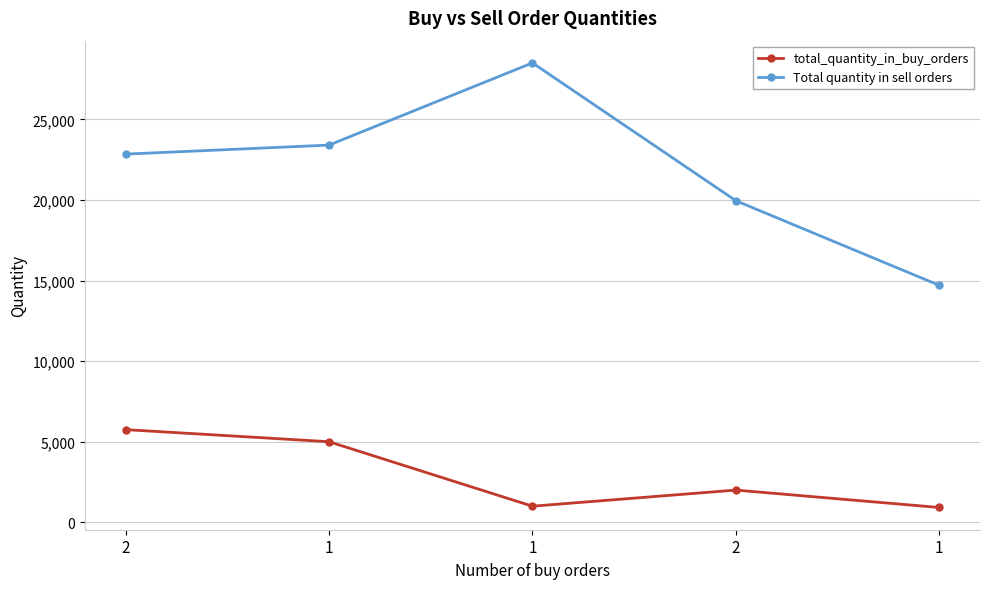

What is the label of the 3rd point from the left?

1